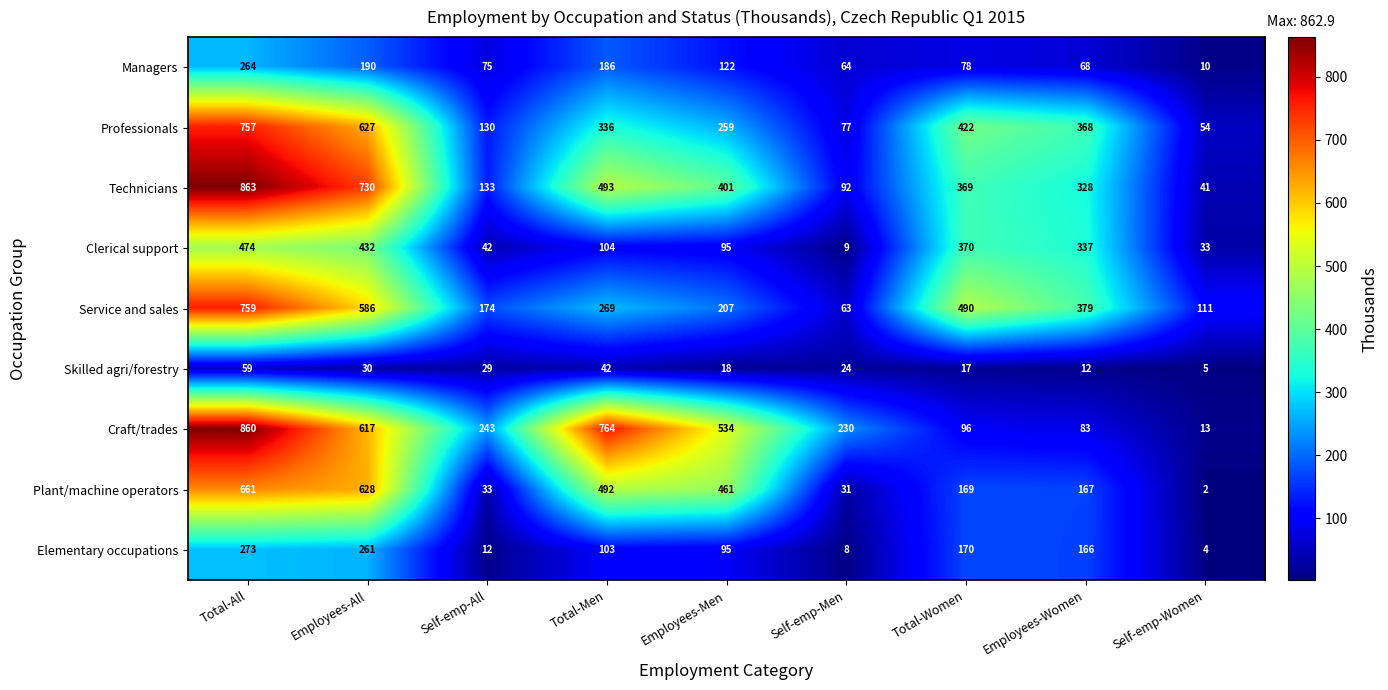

What is the average value of the Plant/machine operators series?

294